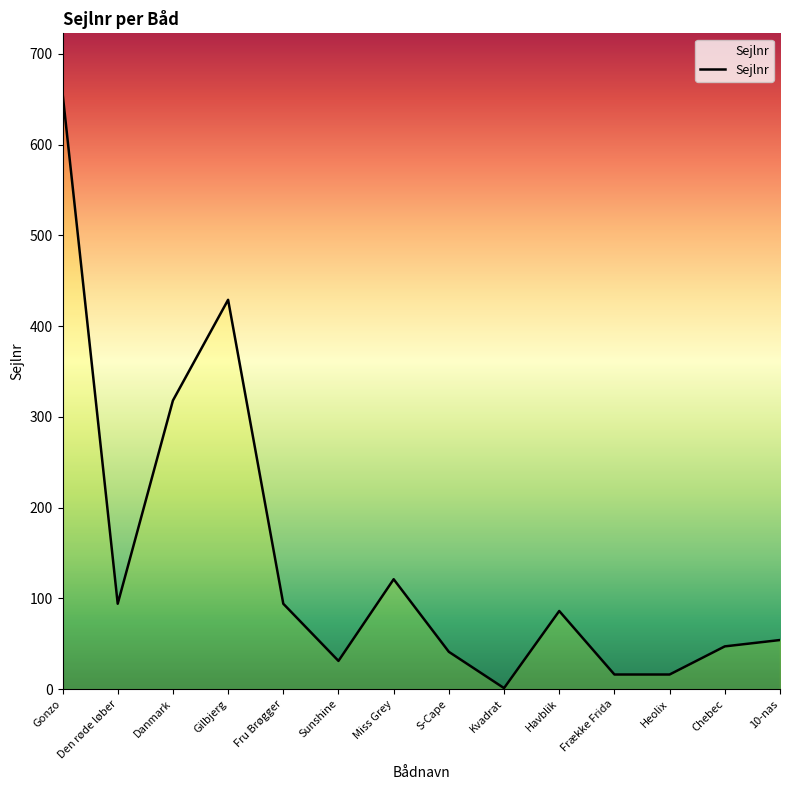

Reading left to right, list all the values displayed in this chart.

657	94	318	429	94	31	121	41	1	86	16	16	47	54